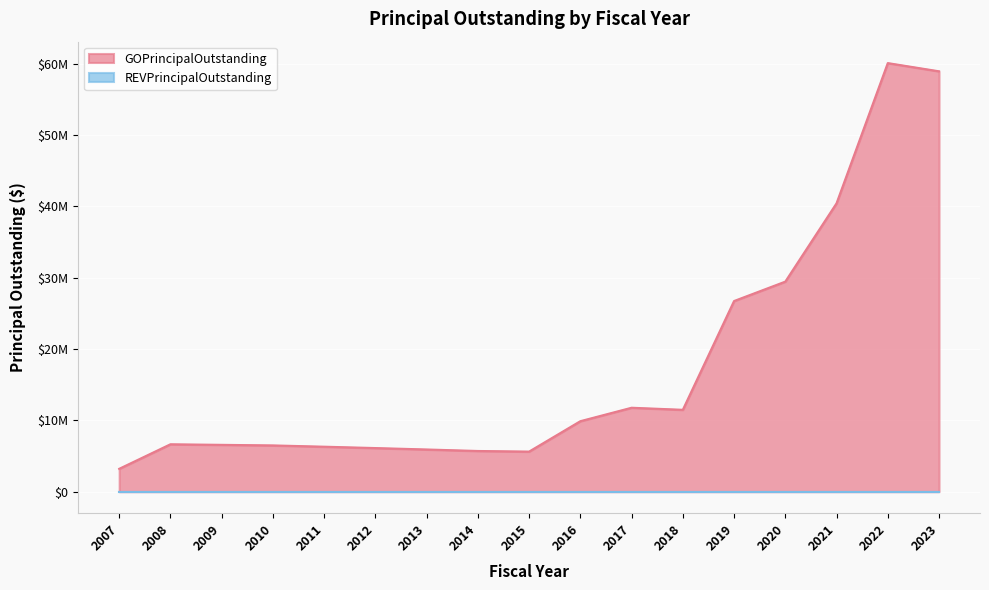

Where is the data nearest to the value 31635000?

2020